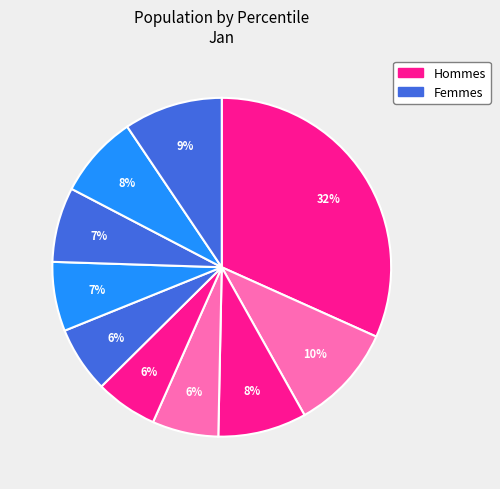

How many segments does this pie chart have?

10